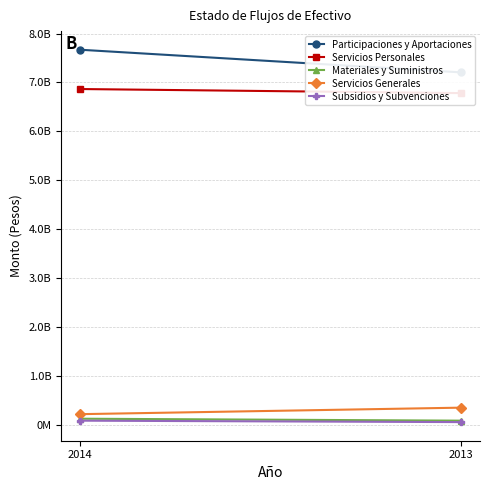

What is the spread (max minus min) of values at 2013?

7155709168